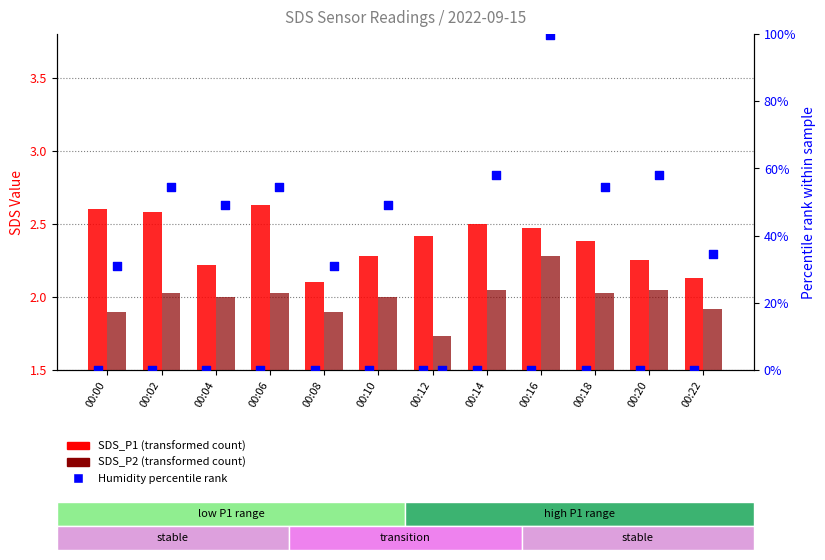

Which series reaches the maximum Y coordinate?

SDS_P1 (transformed count)